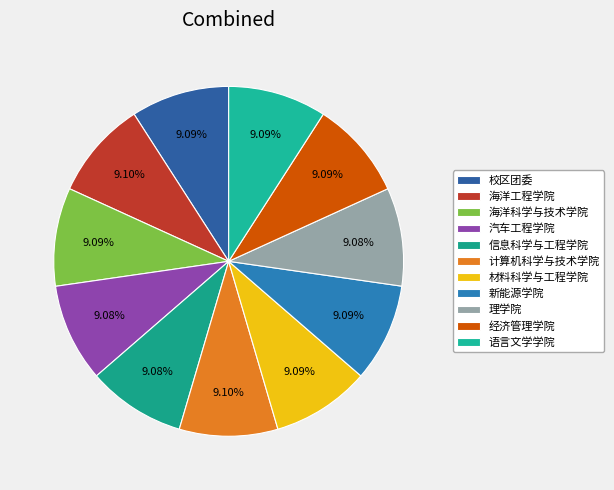

Which slice is the smallest?

信息科学与工程学院